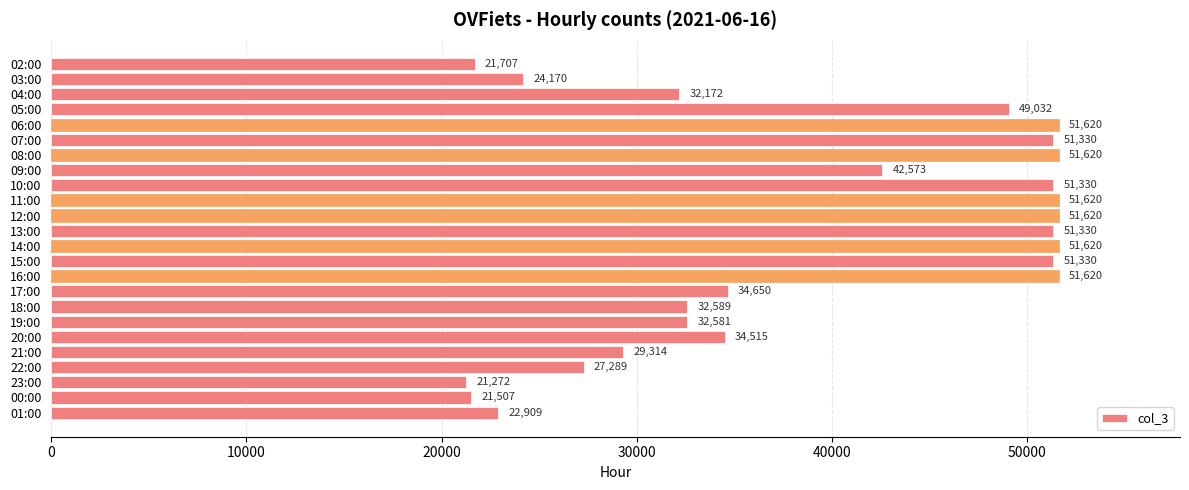

What is the difference between the values at 23:00 and 03:00?

2898